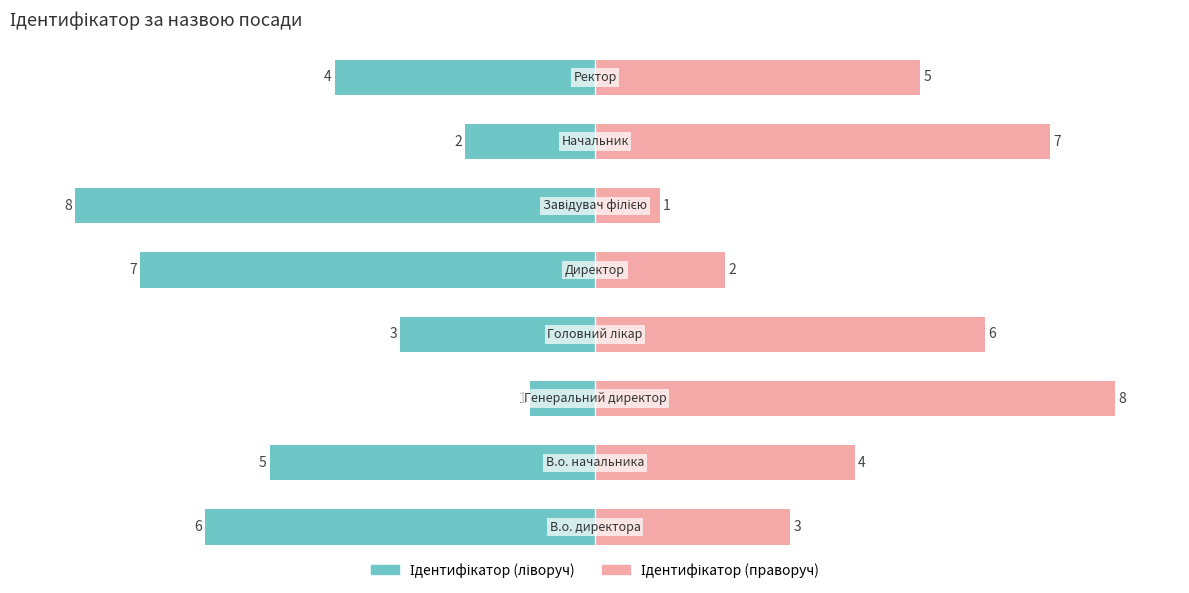

What is the sum of all Ідентифікатор (ліворуч) values?

-36